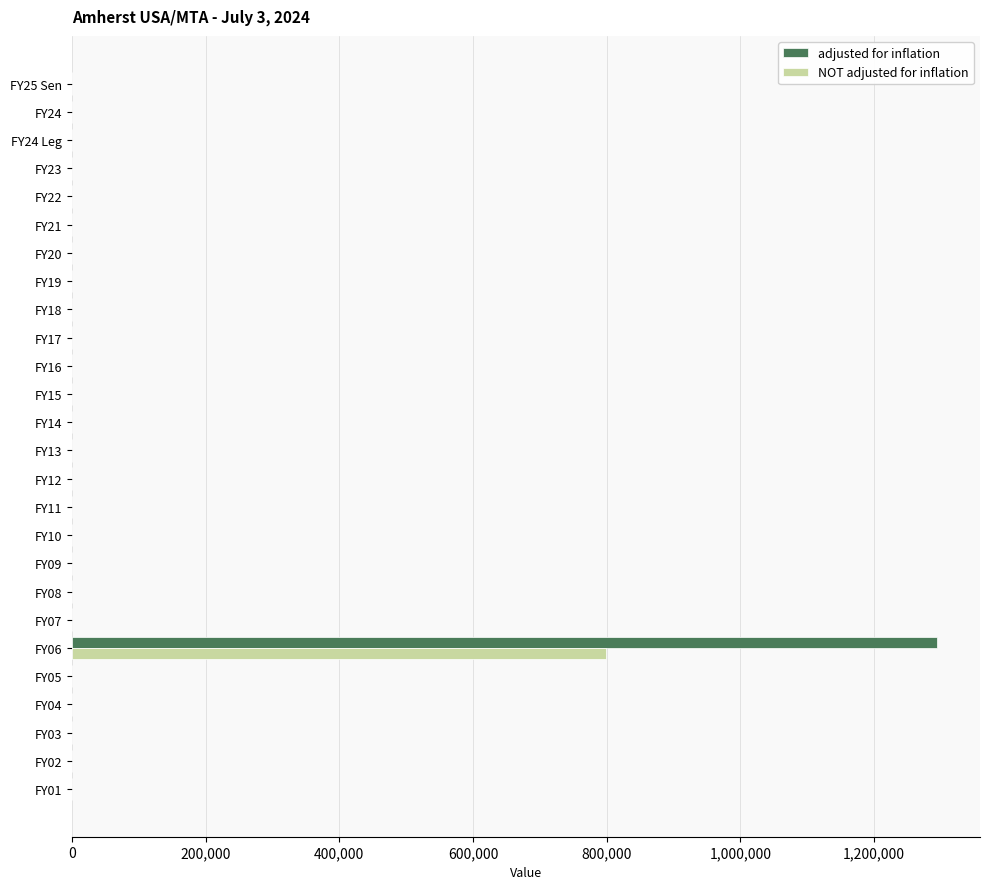

What is the sum of all NOT adjusted for inflation values?

798859